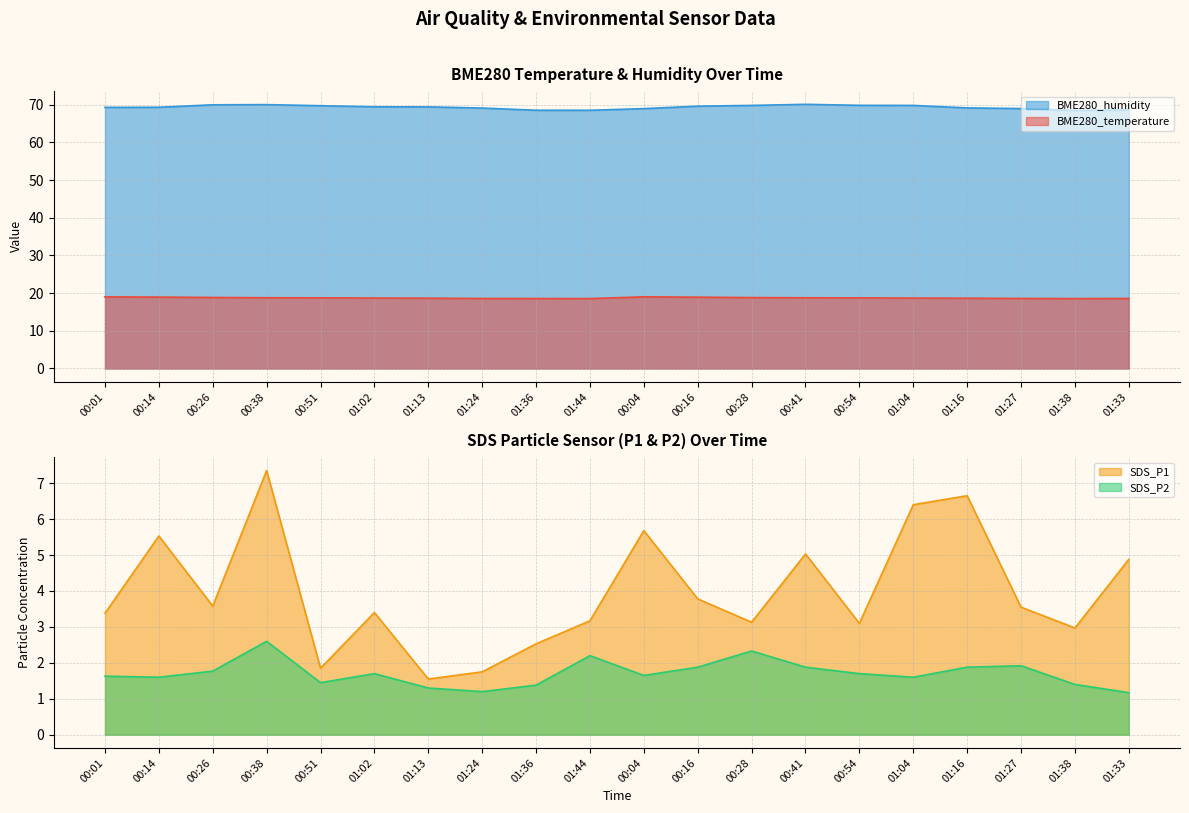

Reading left to right, transcribe all the data shown in this chart.

BME280_temperature: 19.0	18.9	18.8	18.8	18.7	18.7	18.6	18.6	18.6	18.6	19.0	18.9	18.8	18.8	18.7	18.7	18.6	18.6	18.6	18.6
BME280_humidity: 69.3	69.3	70.0	70.0	69.7	69.4	69.4	69.1	68.5	68.5	68.9	69.6	69.8	70.1	69.8	69.8	69.1	69.0	68.5	68.6
SDS_P1: 3.4	5.5	3.6	7.3	1.9	3.4	1.6	1.8	2.5	3.2	5.7	3.8	3.1	5.0	3.1	6.4	6.7	3.5	3.0	4.9
SDS_P2: 1.6	1.6	1.8	2.6	1.4	1.7	1.3	1.2	1.4	2.2	1.6	1.9	2.3	1.9	1.7	1.6	1.9	1.9	1.4	1.2